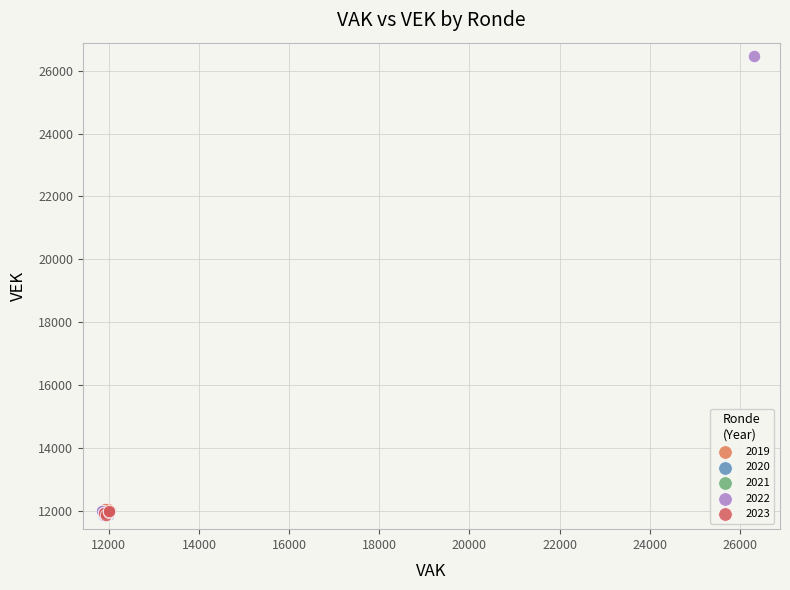

Which series reaches the maximum Y coordinate?

2022